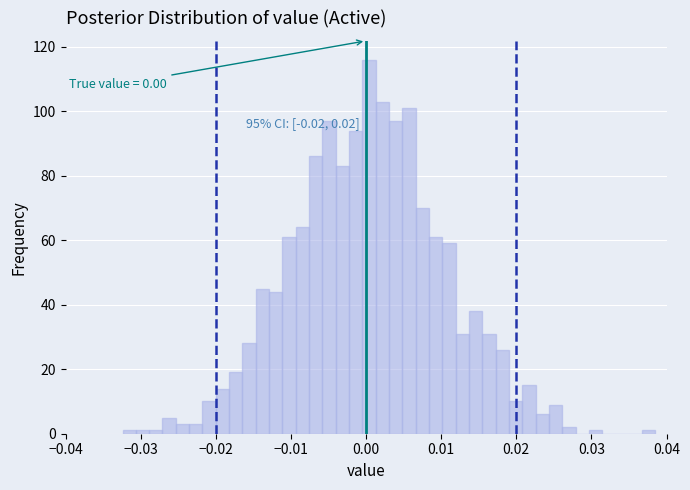

Around what value on the x-axis is the tallest bar? Give the approximate position of its centre, as read against the axis.

0.000